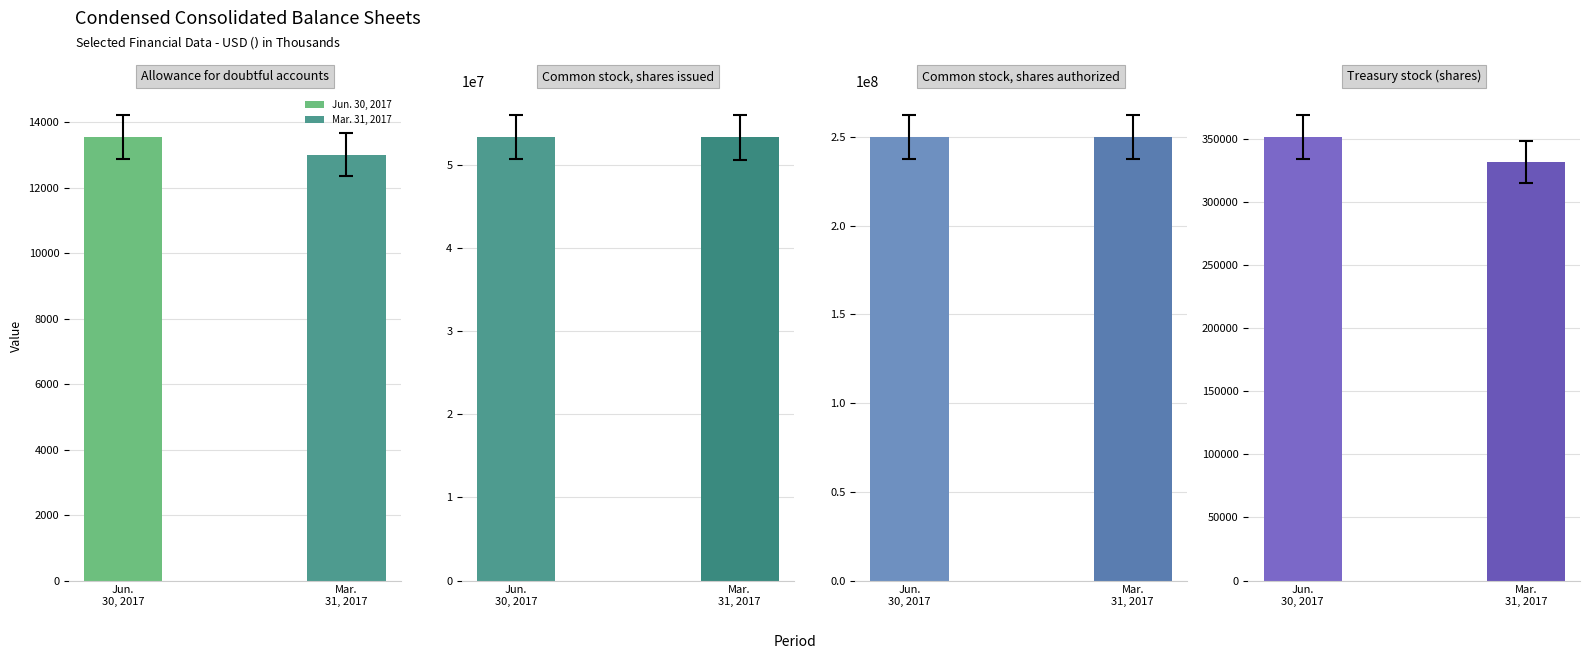

The value of Mar. 31, 2017 at Common stock, shares authorized is 250000000. True or false?

True